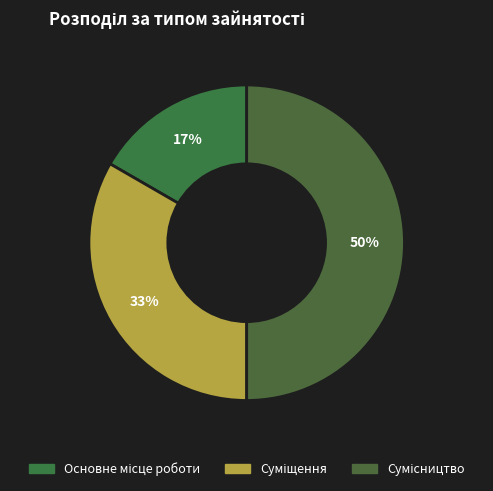

To the nearest percent, what is the combined percentage of Сумісництво and Суміщення?

83%